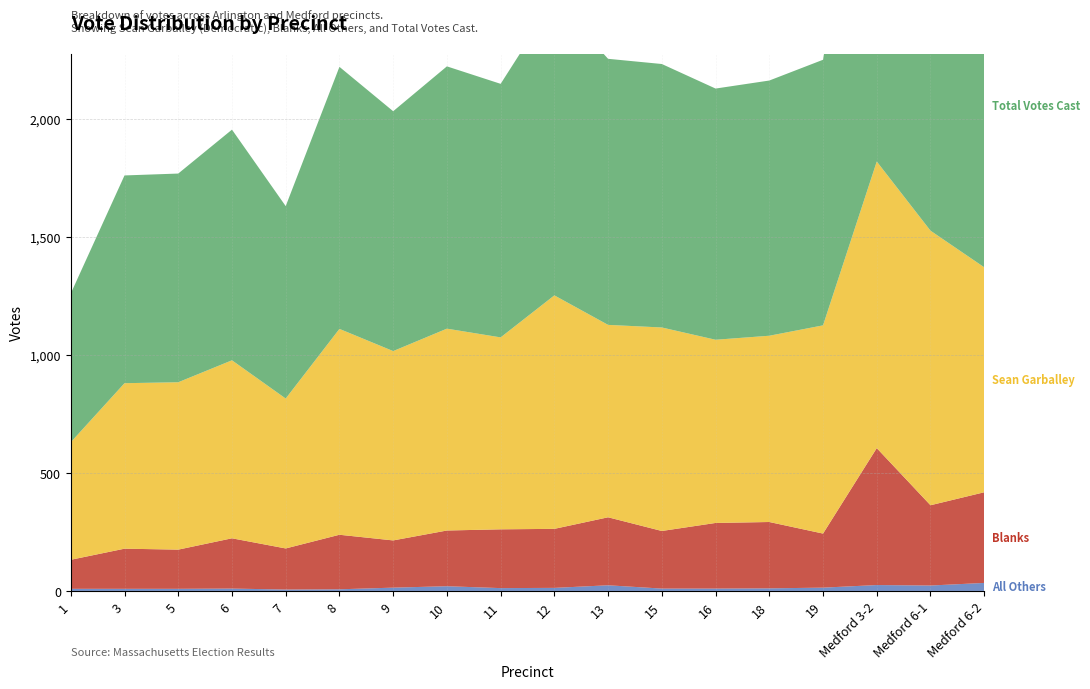

Reading left to right, what are all the values shown in this chart?

All Others: 1=9	3=9	5=9	6=10	7=6	8=7	9=14	10=20	11=12	12=13	13=24	15=10	16=10	18=11	19=14	Medford 3-2=25	Medford 6-1=23	Medford 6-2=34
Blanks: 1=123	3=170	5=166	6=213	7=174	8=231	9=200	10=236	11=249	12=250	13=288	15=244	16=278	18=281	19=229	Medford 3-2=580	Medford 6-1=340	Medford 6-2=384
Sean Garballey: 1=498	3=701	5=709	6=754	7=635	8=872	9=802	10=855	11=813	12=989	13=815	15=862	16=776	18=789	19=882	Medford 3-2=1214	Medford 6-1=1163	Medford 6-2=953
Total Votes Cast: 1=630	3=880	5=884	6=977	7=815	8=1110	9=1016	10=1111	11=1074	12=1252	13=1127	15=1116	16=1064	18=1081	19=1125	Medford 3-2=1819	Medford 6-1=1526	Medford 6-2=1371